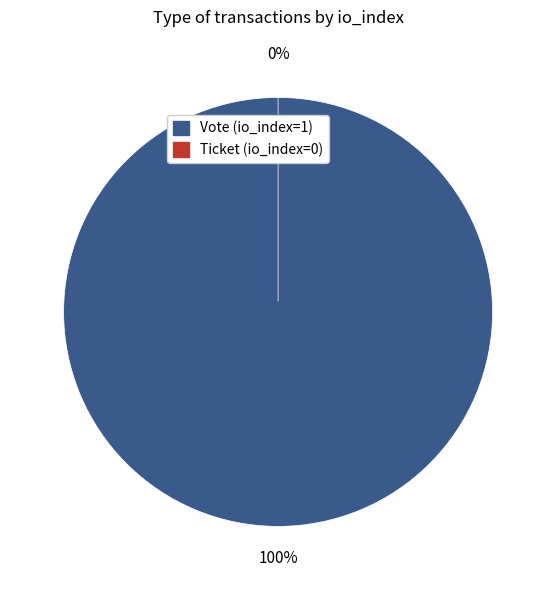

What is the largest slice in the pie chart?

Vote (io_index=1)